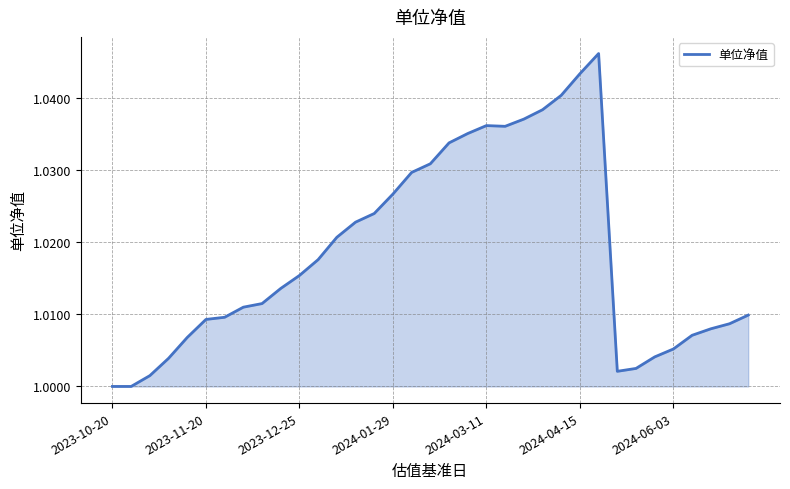

Reading right to left, transcribe all the data shown in this chart.

1.0	1.0	1.0	1.0	1.0	1.0	1.0	1.0	1.0	1.0	1.0	1.0	1.0	1.0	1.0	1.0	1.0	1.0	1.0	1.0	1.0	1.0	1.0	1.0	1.0	1.0	1.0	1.0	1.0	1.0	1.0	1.0	1.0	1.0	1.0